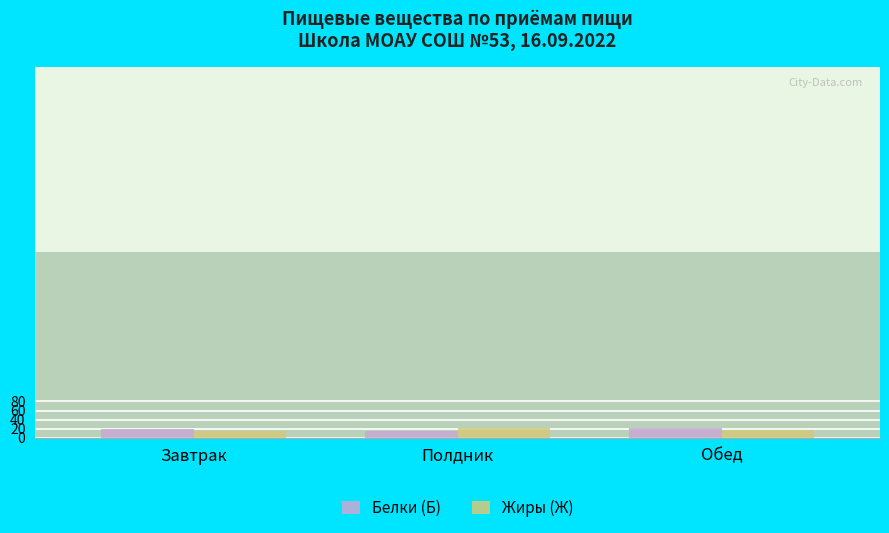

Are the bars horizontal?

No